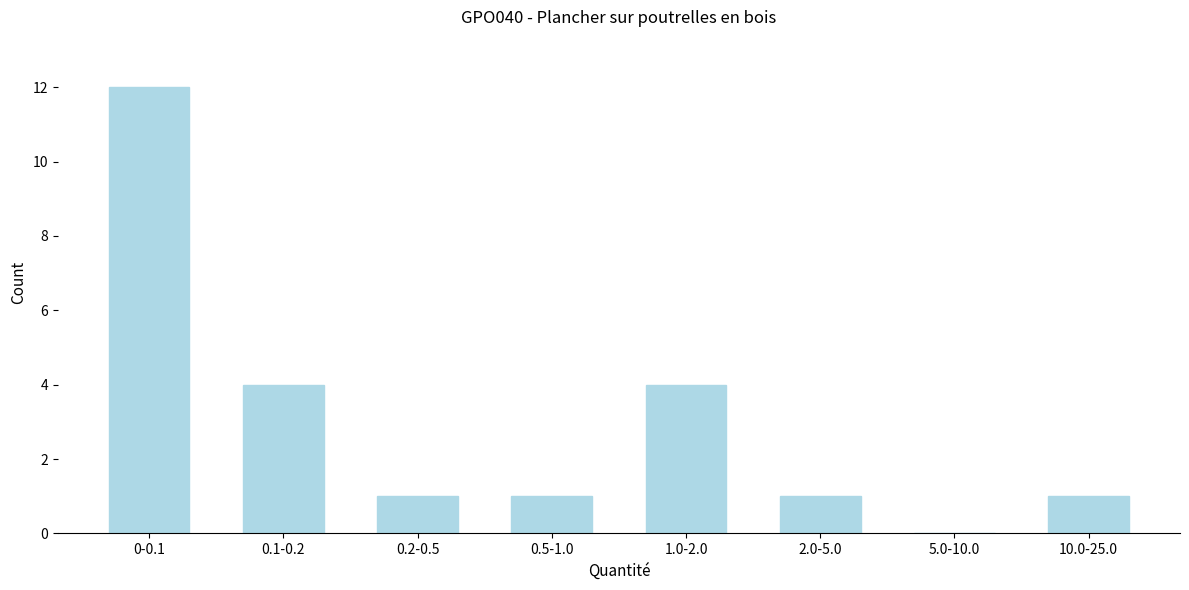

Reading right to left, list all the values displayed in this chart.

10.0-25.0=1	5.0-10.0=0	2.0-5.0=1	1.0-2.0=4	0.5-1.0=1	0.2-0.5=1	0.1-0.2=4	0-0.1=12